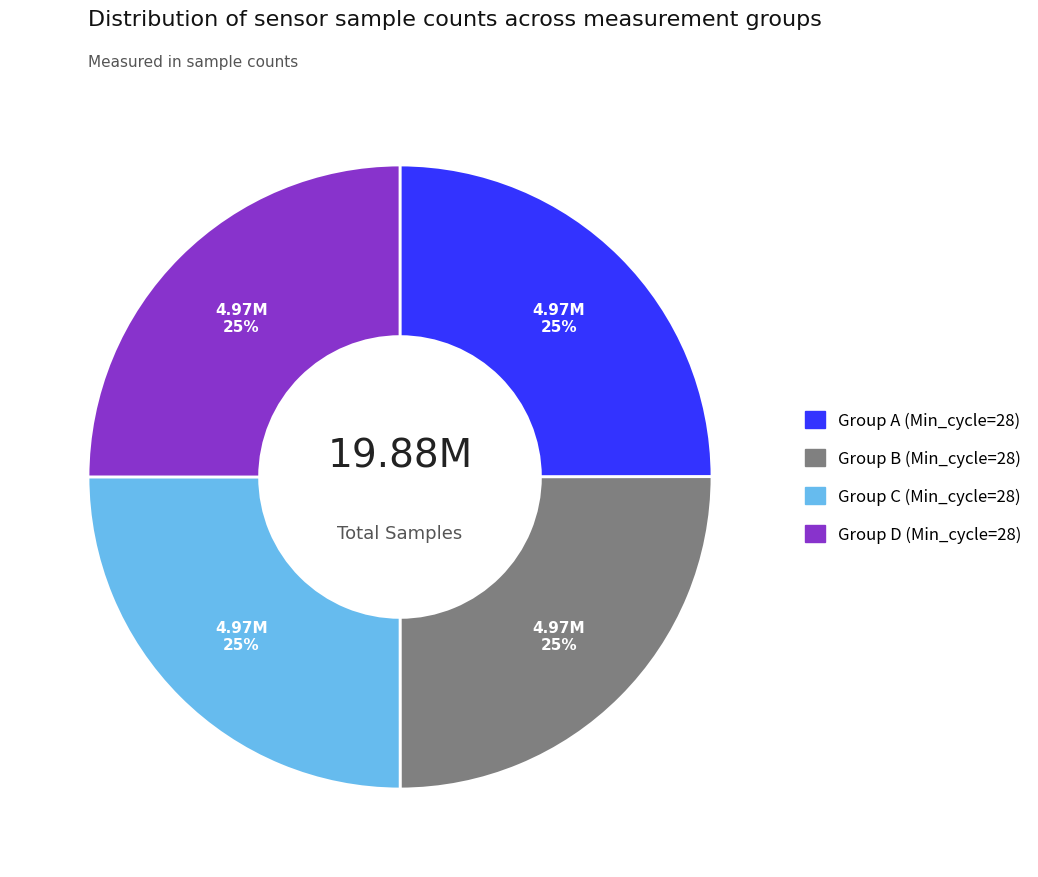

Is there any slice that represents more than half of the pie?

No